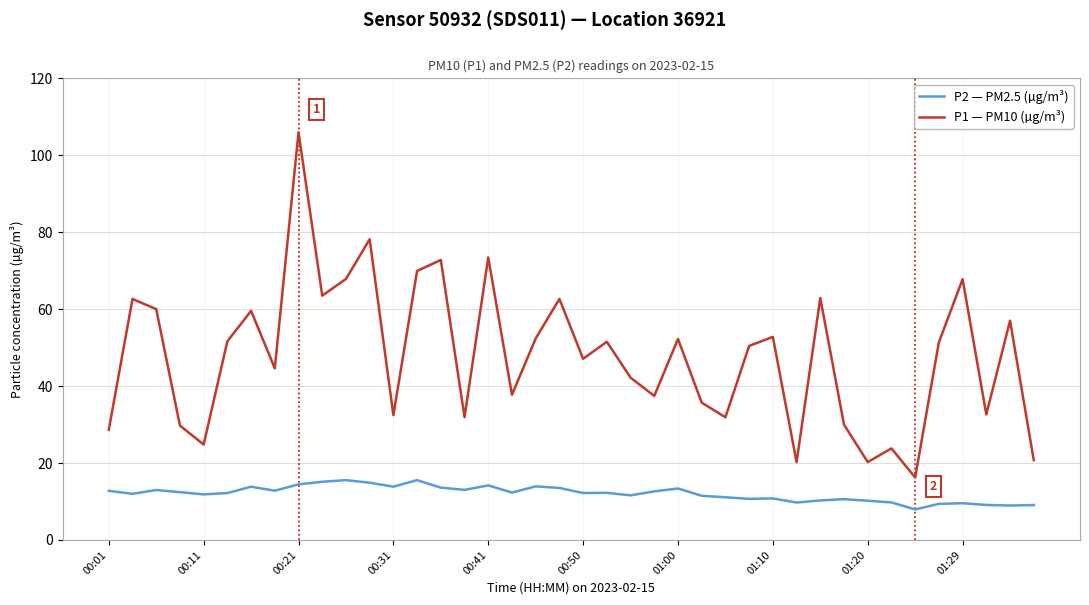

Which series has the widest spread of values?

P1 — PM10 (µg/m³)